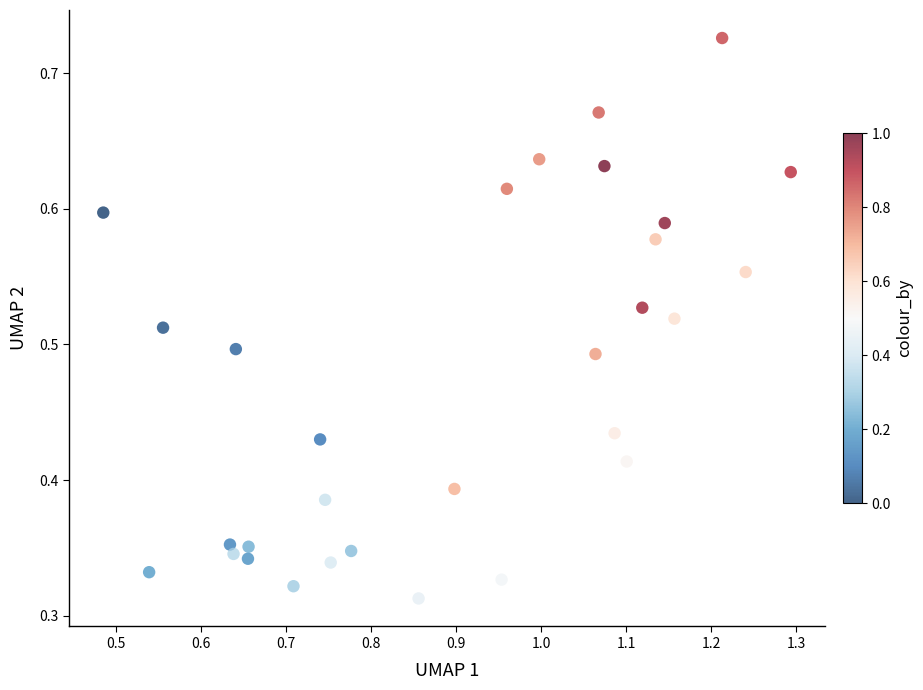

What is the range of X values (max minus min)?

0.8